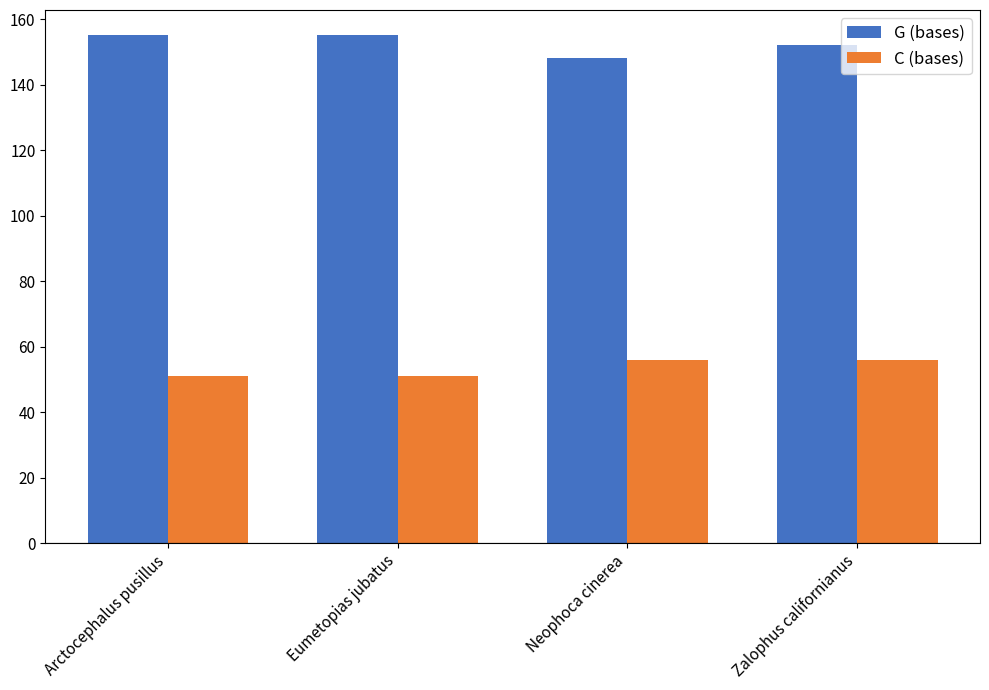

Reading right to left, extract all data points from this chart.

G (bases): 152	148	155	155
C (bases): 56	56	51	51